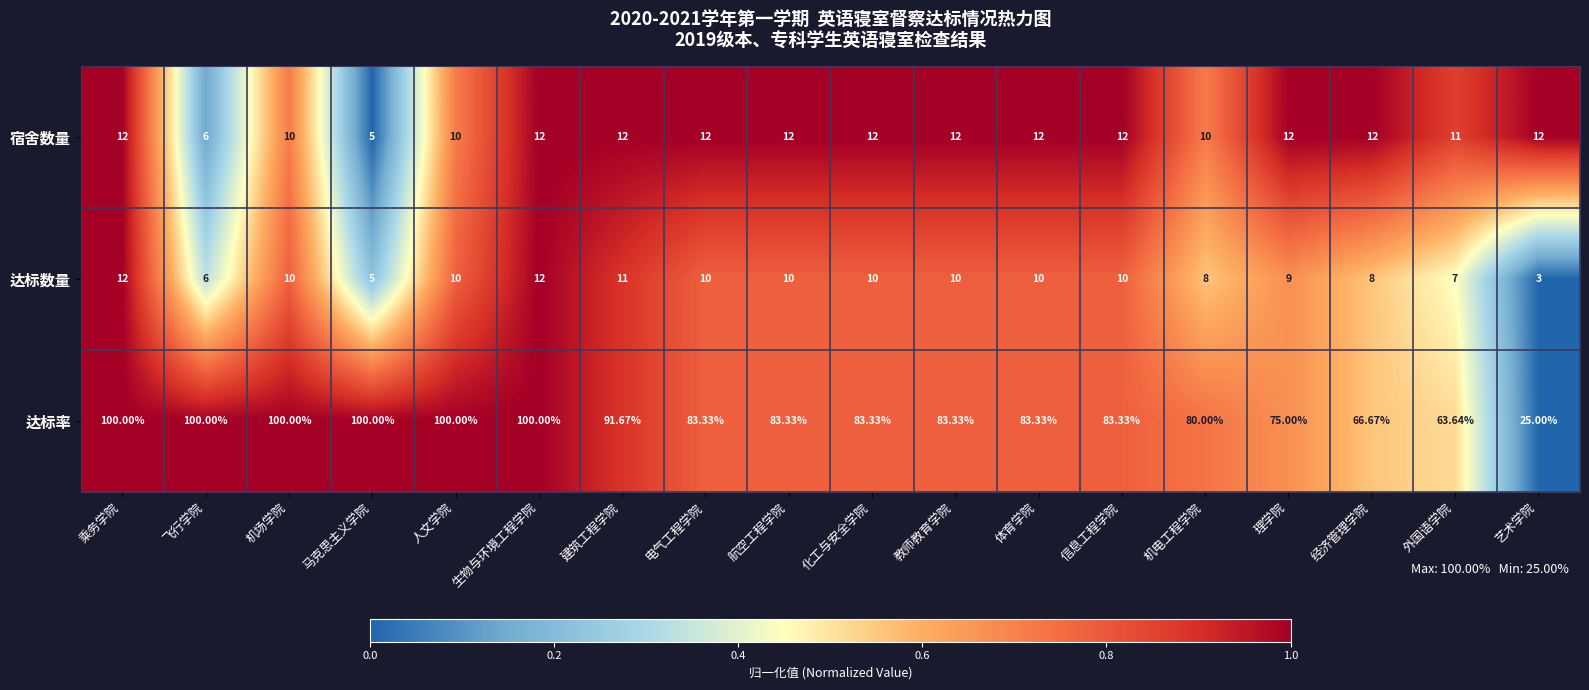

Which category has the lowest value in the 达标率 series?

艺术学院